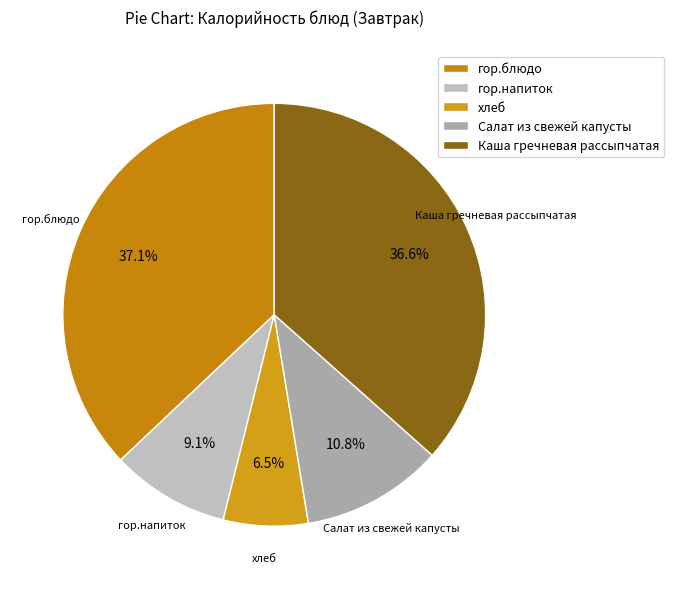

Does Каша гречневая рассыпчатая represent more than half of the total?

No